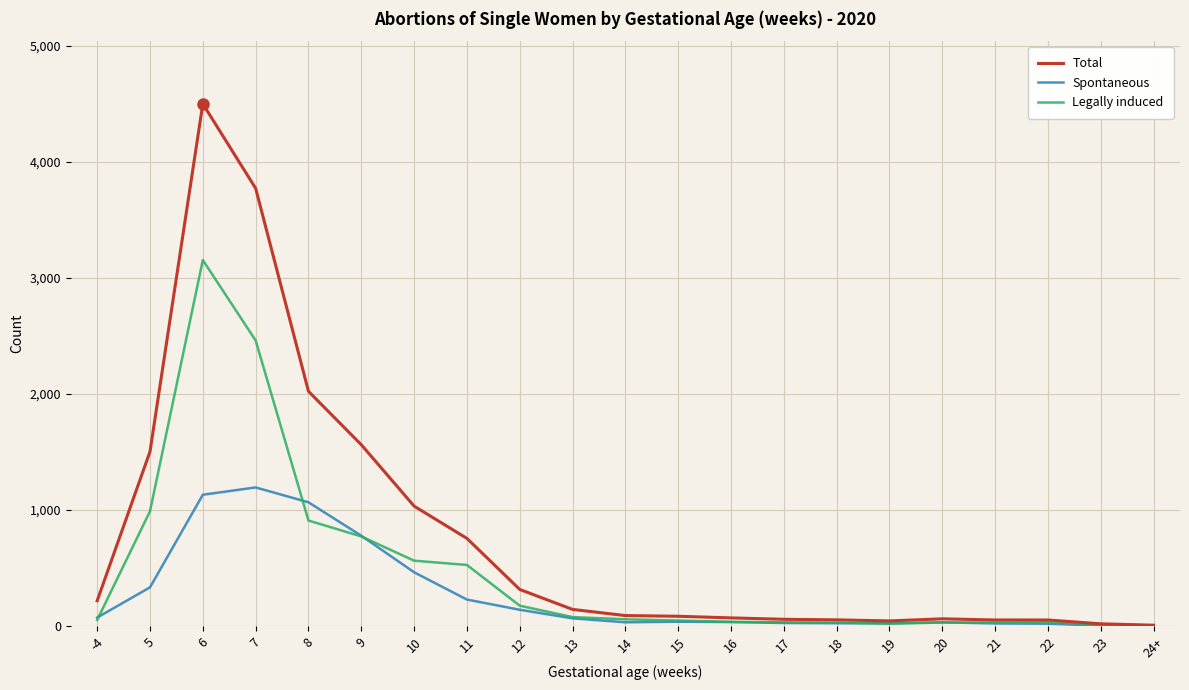

Is this an area chart (filled region under the line)?

No